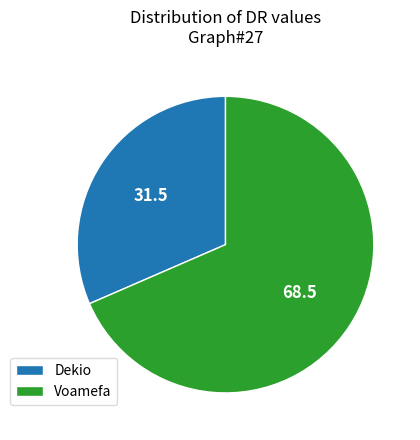

Which category has the smallest portion of the pie?

Dekio